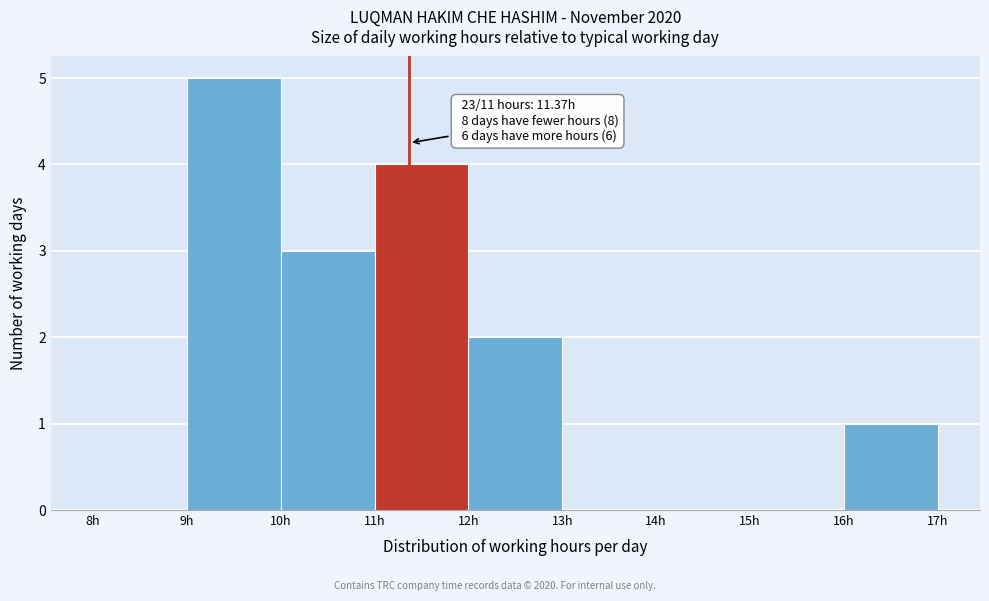

Over which range of the x-axis is the bar tallest?

9 to 10